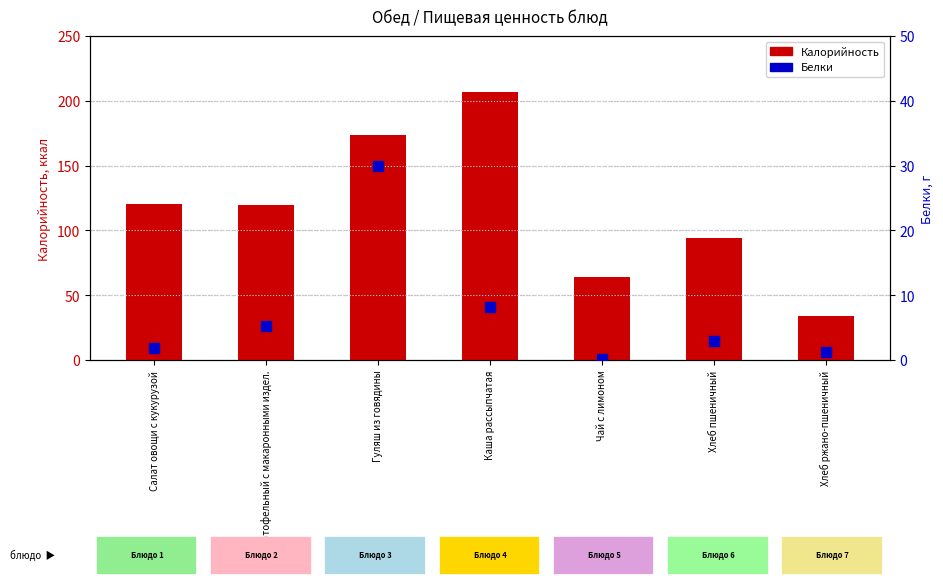

Rank the series by their maximum value, from lowest to highest.

Белки, Калорийность